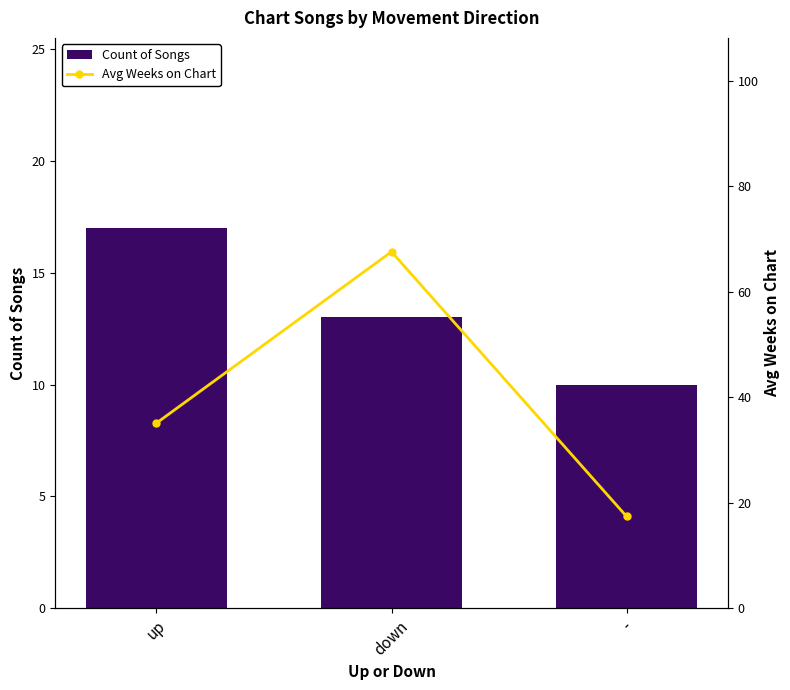

List the series in order of their peak value, lowest first.

Count of Songs, Avg Weeks on Chart